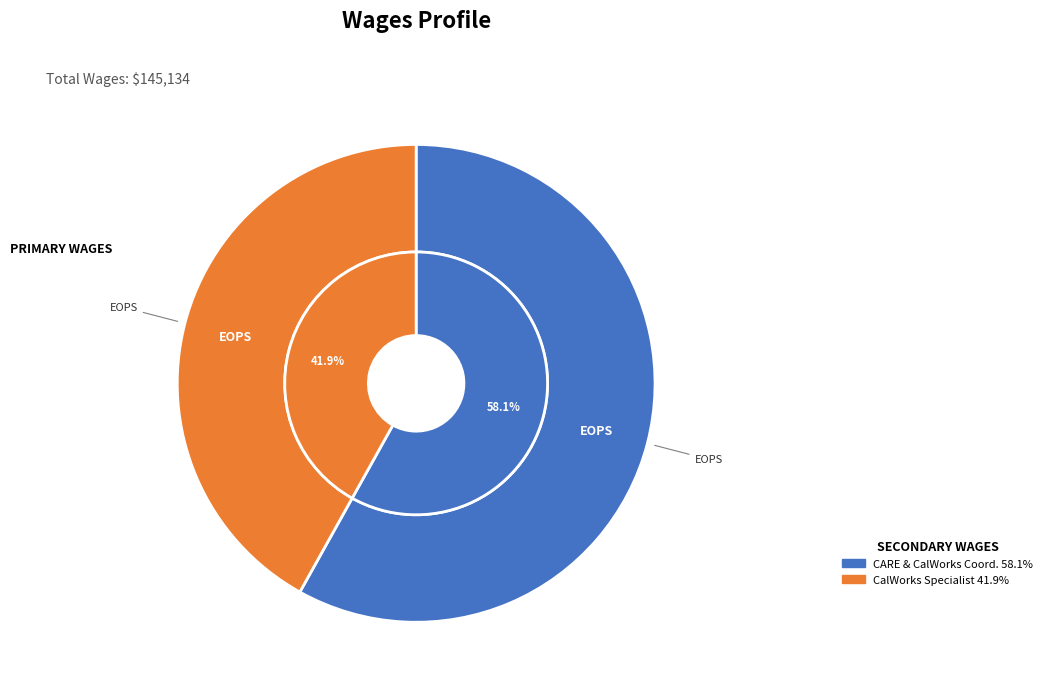

To the nearest percent, what percentage of the pie is EOPS/CalWorks Specialist?

42%